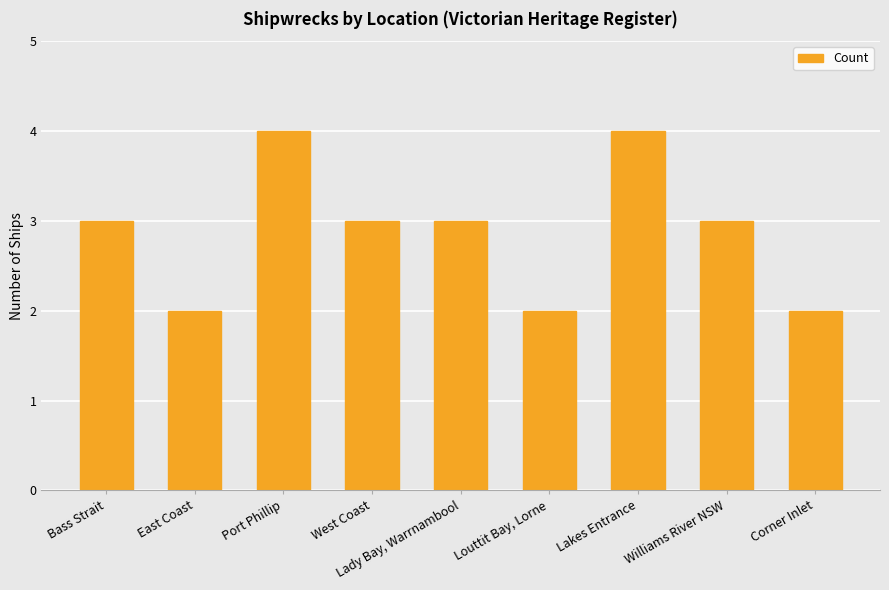

True or false: the data shows 3 at Bass Strait.

True